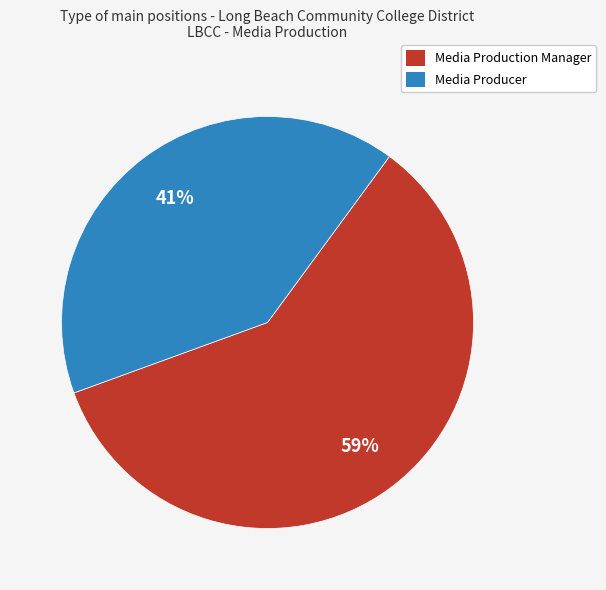

Count the number of slices in the pie.

2